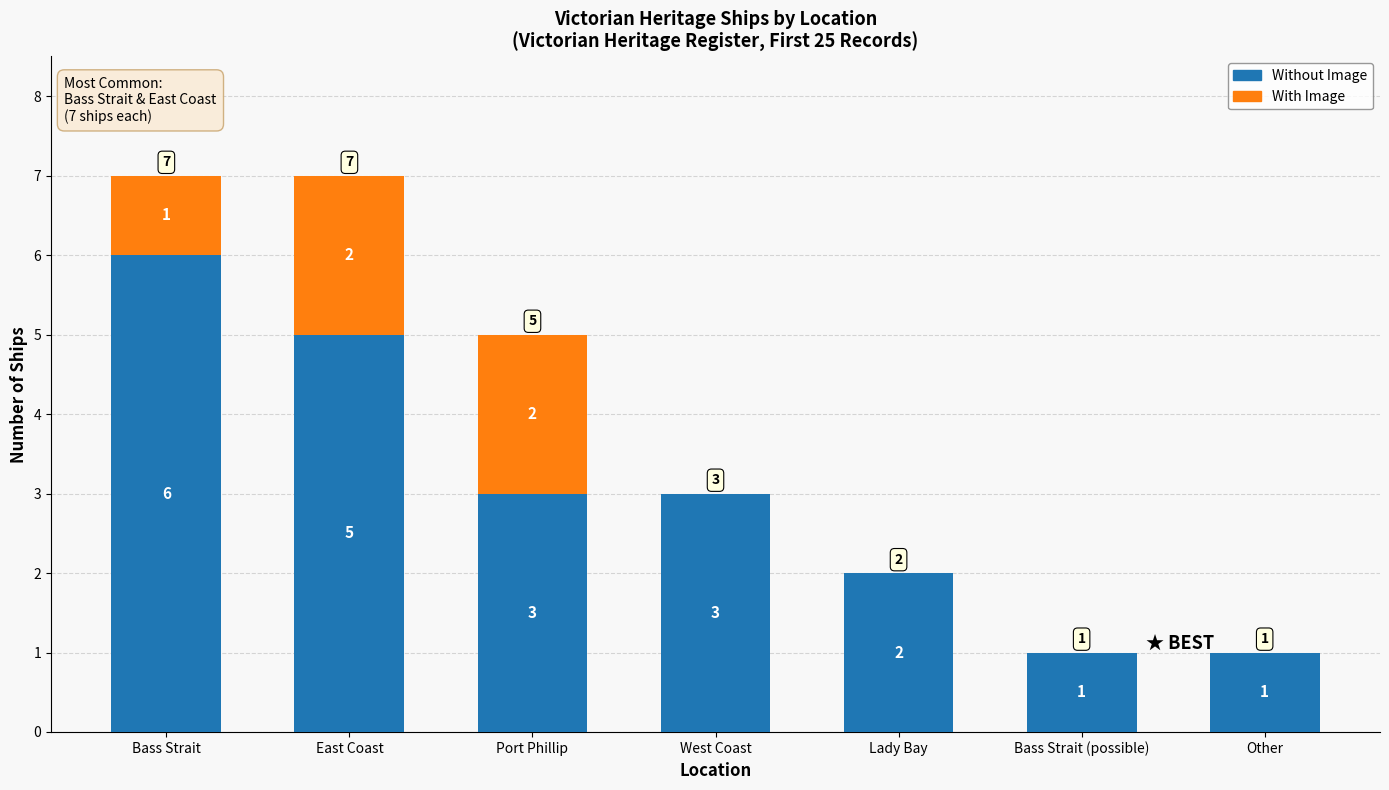

Count the number of data series in this chart.

2